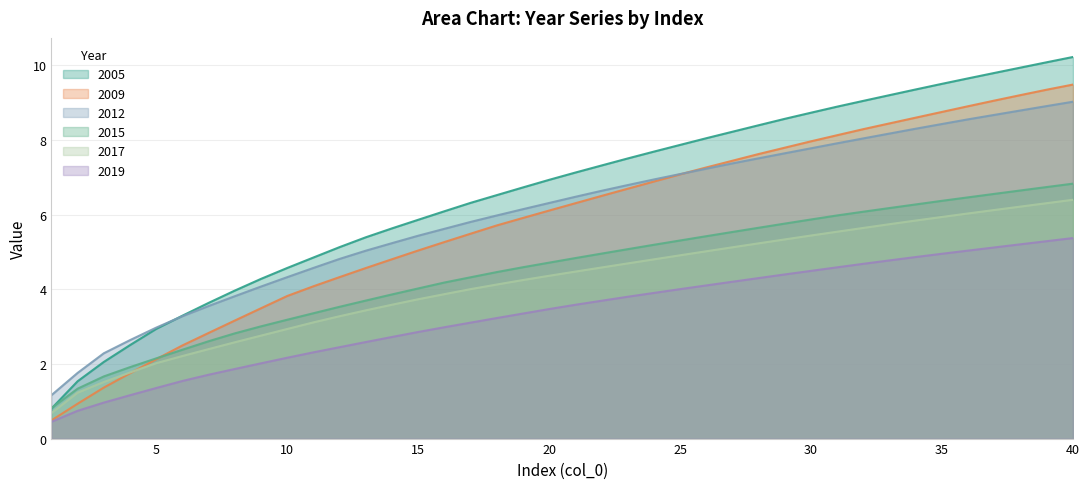

Count the number of data series in this chart.

6